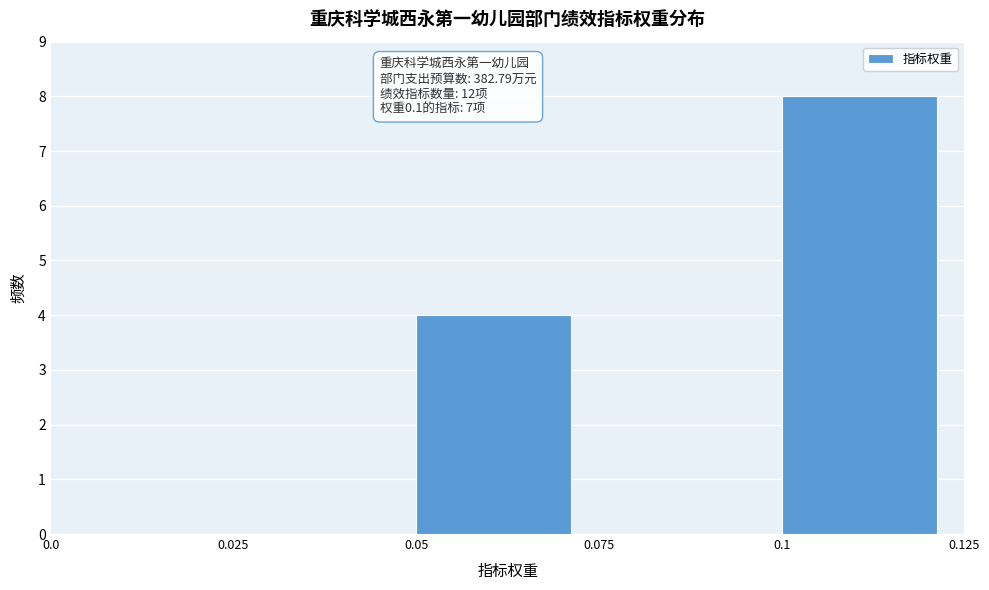

Over which range of the x-axis is the bar tallest?

0.1 to 0.125